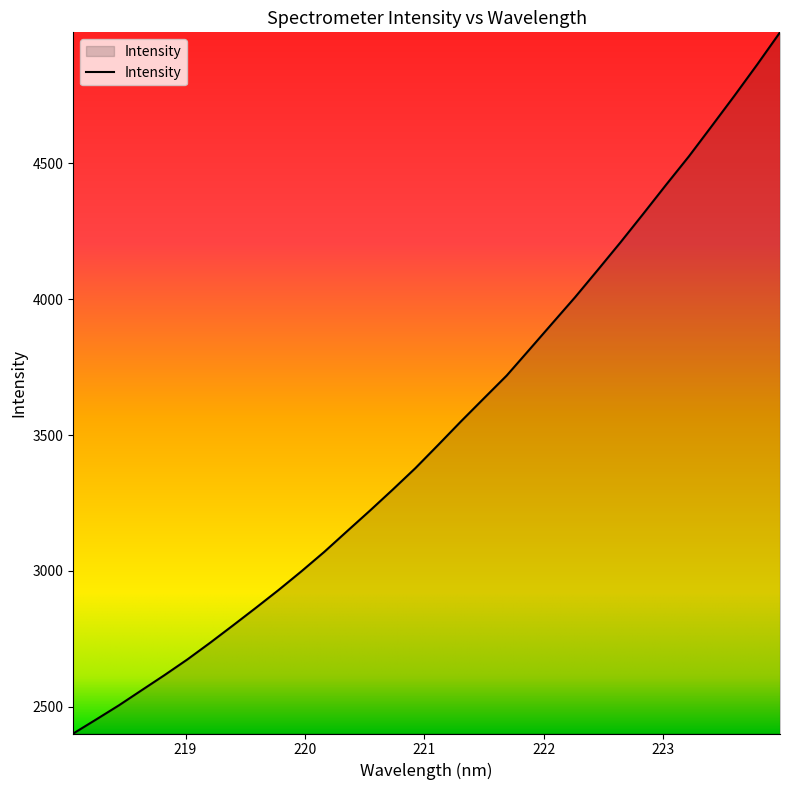

What is the smallest value displayed?

2401.5